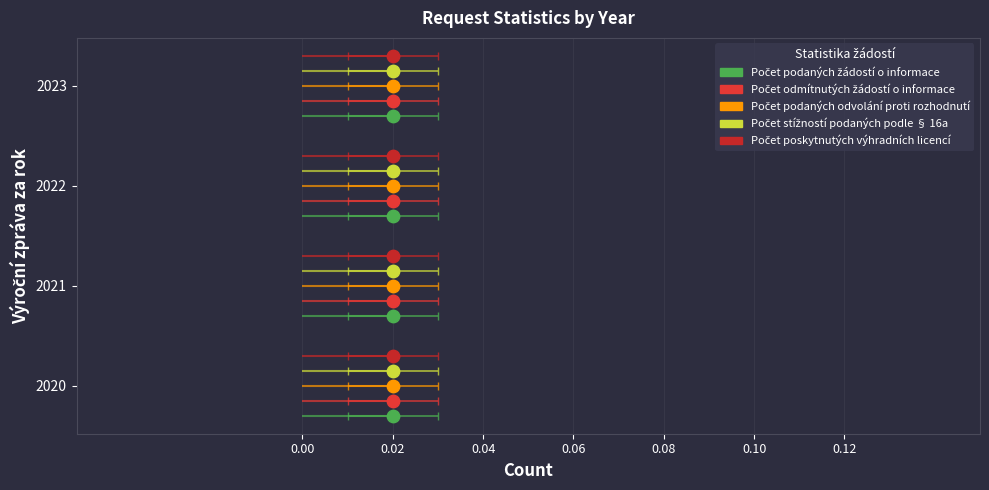

Which series contains the lowest Y value?

Počet podaných žádostí o informace